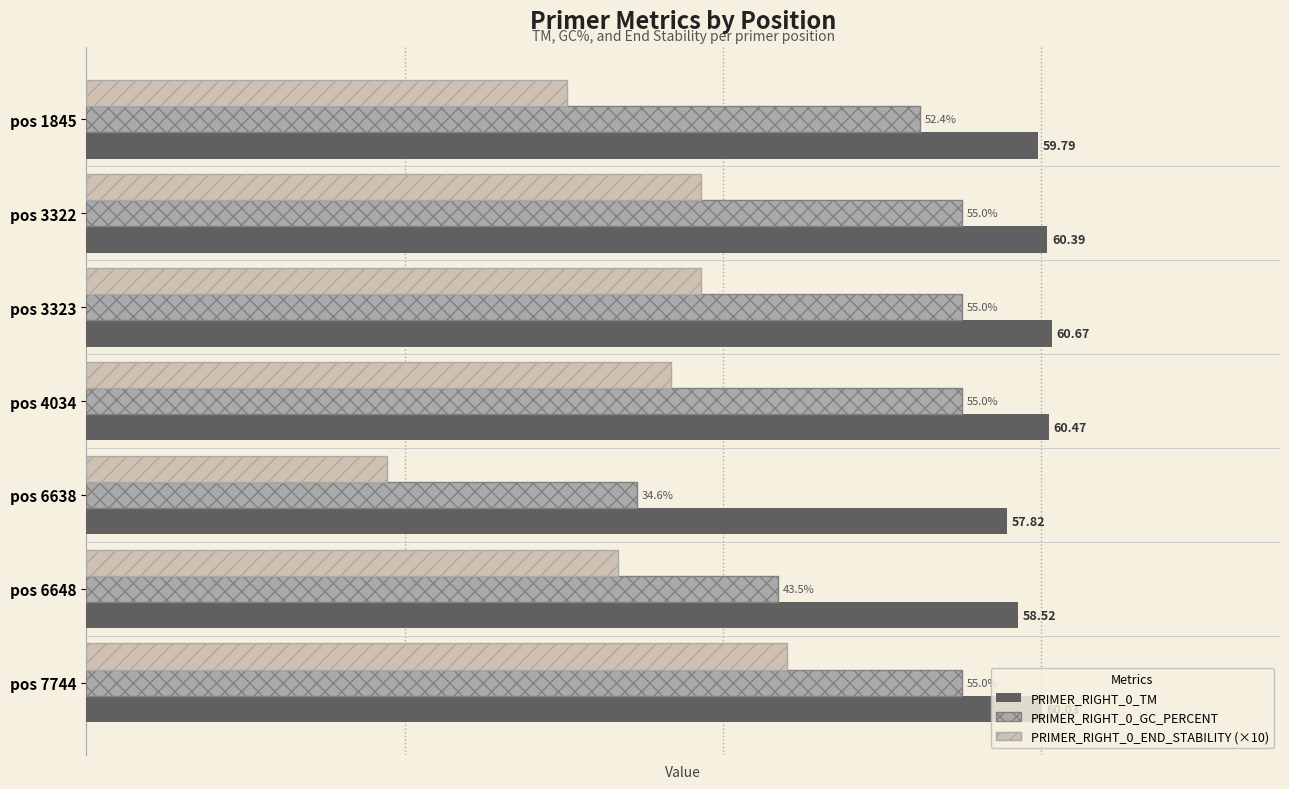

Which series has the largest range (max minus min)?

PRIMER_RIGHT_0_END_STABILITY (×10)